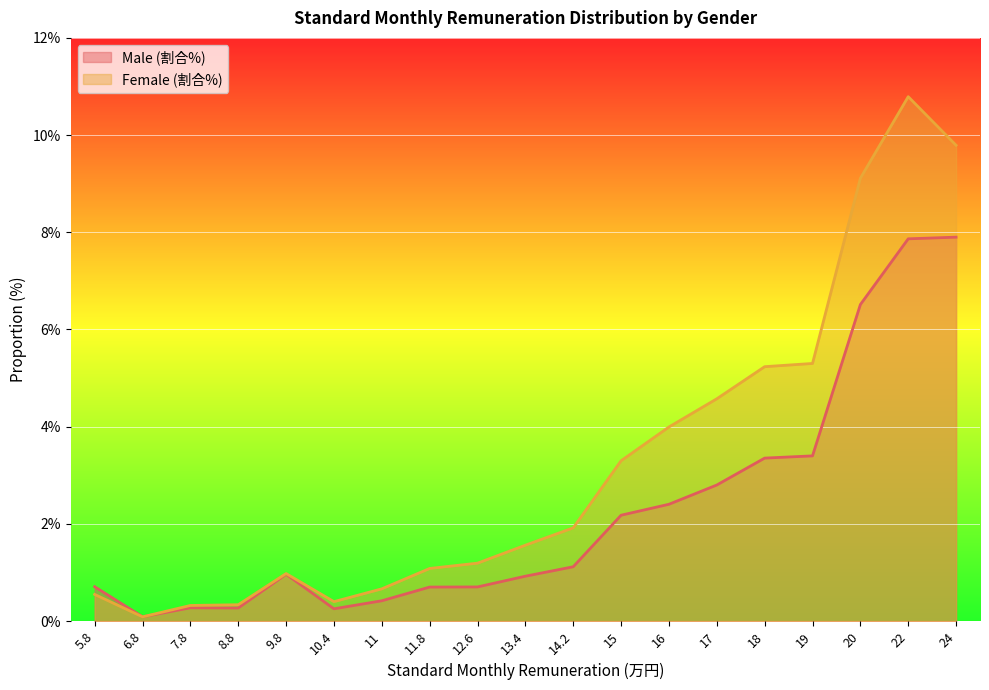

Which has a higher value, 9.8 or 8.8?

9.8